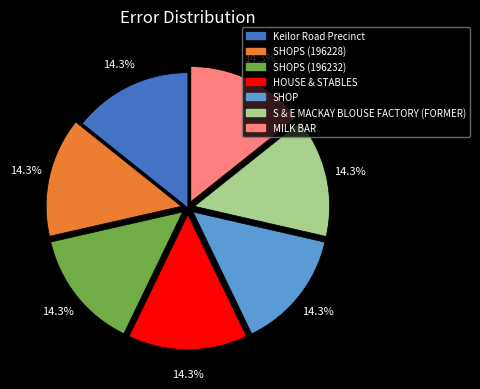

Is there any slice that represents more than half of the pie?

No